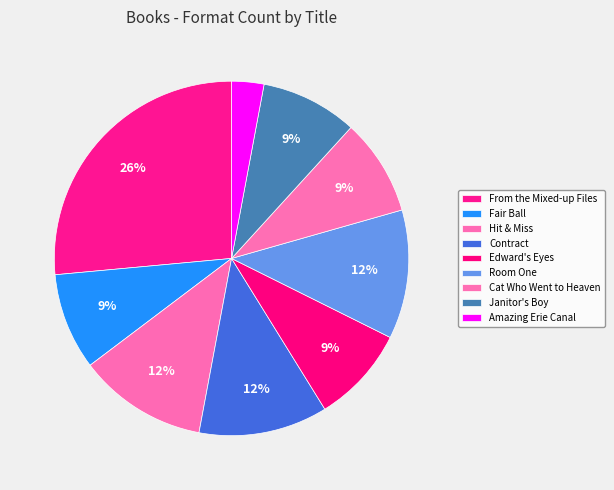

To the nearest percent, what portion does Hit & Miss represent?

12%